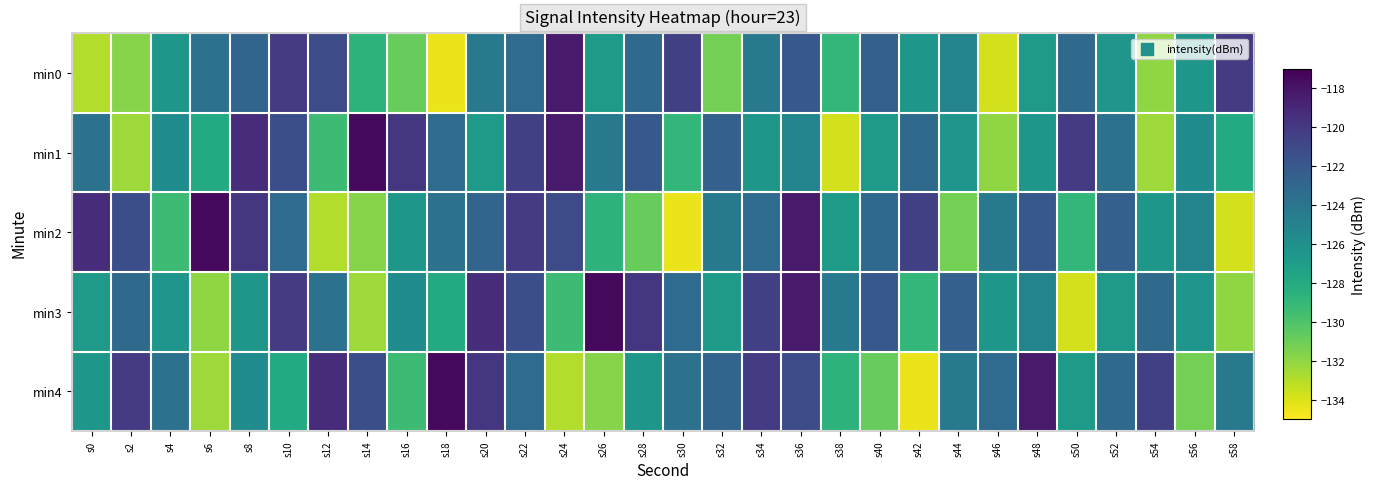

Which has a higher value, s24 or s0?

s24